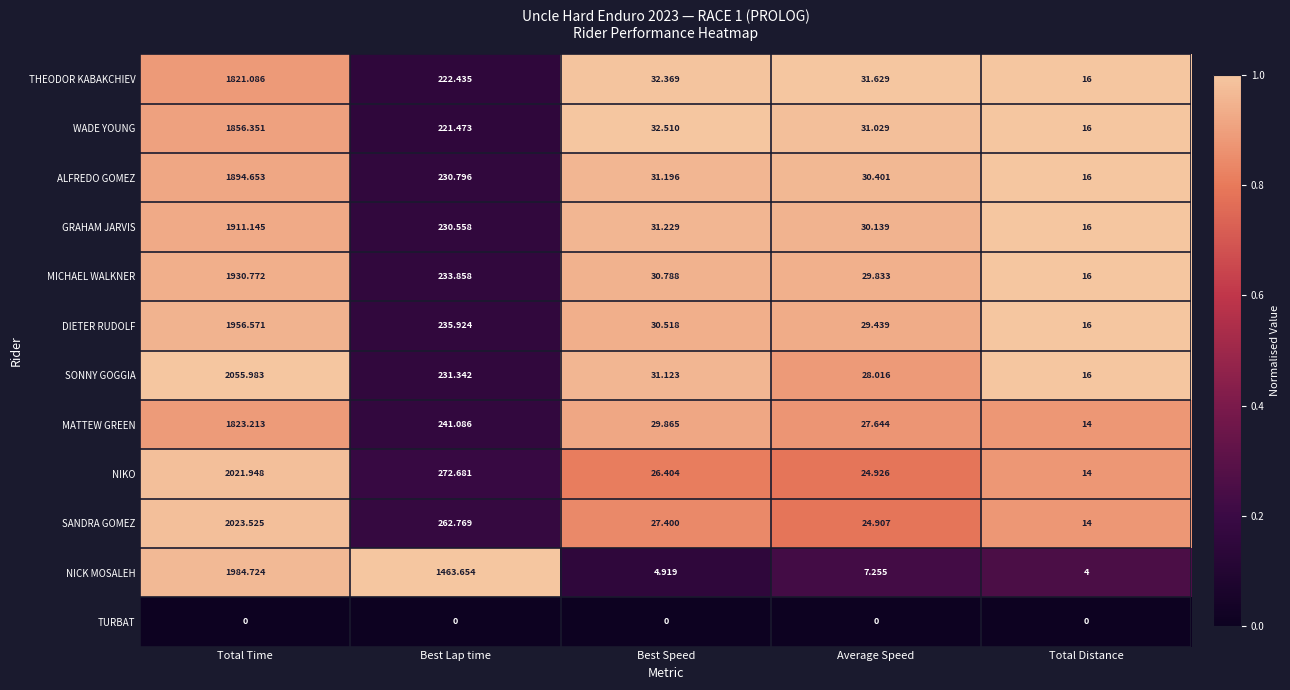

List the series in order of their peak value, lowest first.

TURBAT, THEODOR KABAKCHIEV, MATTEW GREEN, WADE YOUNG, ALFREDO GOMEZ, GRAHAM JARVIS, MICHAEL WALKNER, DIETER RUDOLF, NICK MOSALEH, NIKO, SANDRA GOMEZ, SONNY GOGGIA